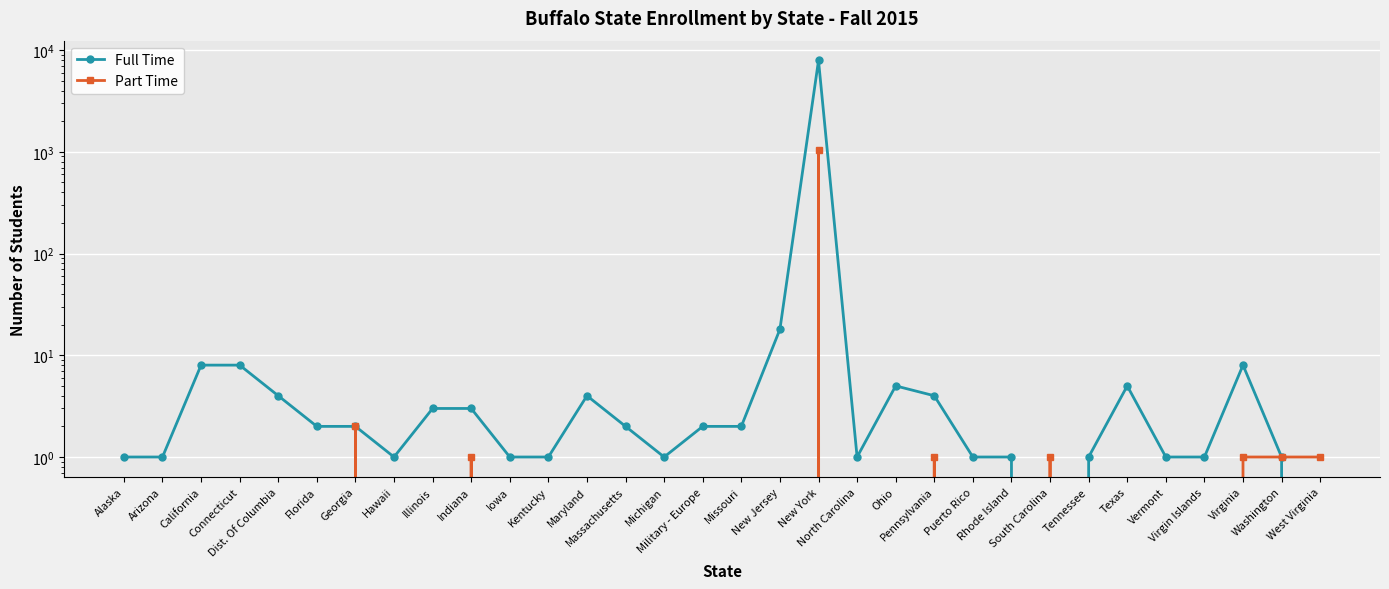

What is the value of the Full Time point at the 14th from the left?

2